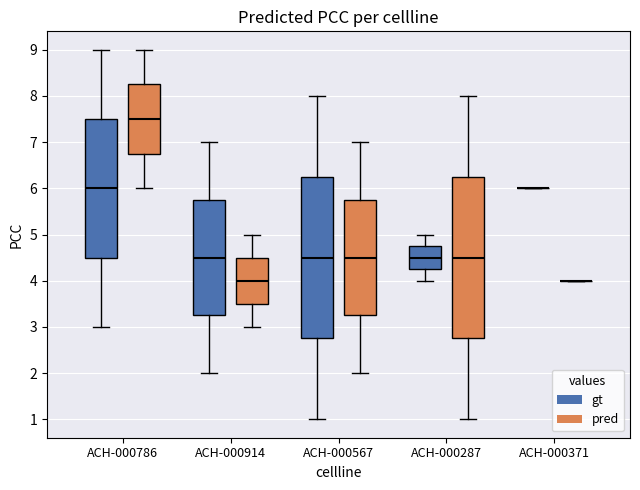

Reading left to right, read every box against the y-axis: the position of its median line, the range the box covers, and the ends of its whiskers. The values are not printed on the chart, so give them approximately, as read against the axis.

ACH-000786 (gt): median 6.0, box 4.5 to 7.5, whiskers 3.0 to 9.0
ACH-000786 (pred): median 7.5, box 6.8 to 8.3, whiskers 6.0 to 9.0
ACH-000914 (gt): median 4.5, box 3.3 to 5.8, whiskers 2.0 to 7.0
ACH-000914 (pred): median 4.0, box 3.5 to 4.5, whiskers 3.0 to 5.0
ACH-000567 (gt): median 4.5, box 2.8 to 6.3, whiskers 1.0 to 8.0
ACH-000567 (pred): median 4.5, box 3.3 to 5.8, whiskers 2.0 to 7.0
ACH-000287 (gt): median 4.5, box 4.3 to 4.8, whiskers 4.0 to 5.0
ACH-000287 (pred): median 4.5, box 2.8 to 6.3, whiskers 1.0 to 8.0
ACH-000371 (gt): box collapsed to a line at 6.0, whiskers 6.0 to 6.0
ACH-000371 (pred): box collapsed to a line at 4.0, whiskers 4.0 to 4.0